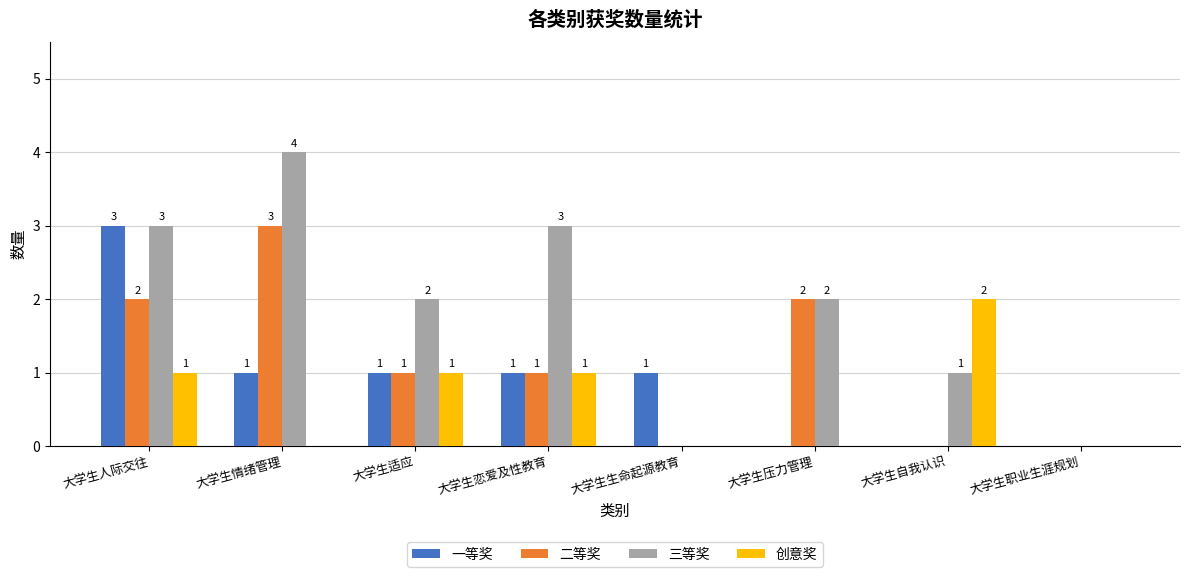

What is the spread (max minus min) of values at 大学生情绪管理?

4